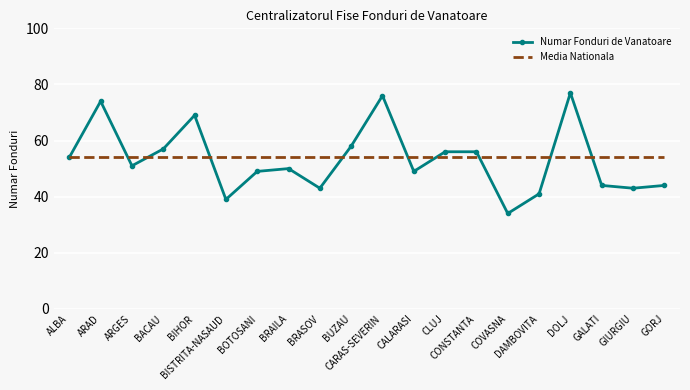

List the series in order of their overall mean, lowest first.

Numar Fonduri de Vanatoare, Media Nationala